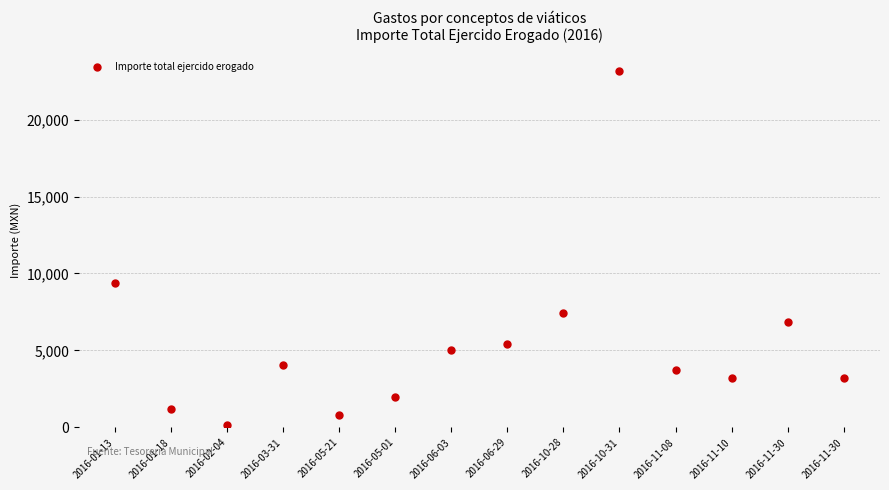

How many values are below 4077?

7